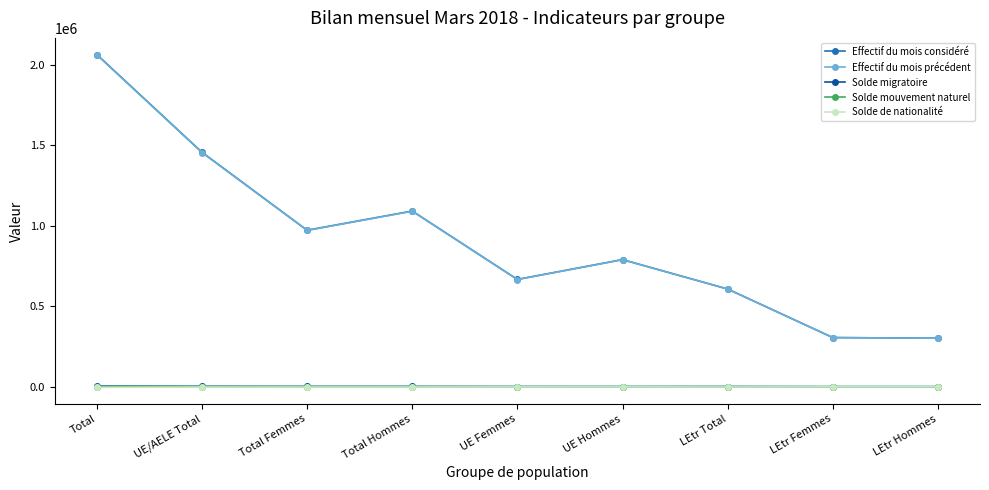

Where is the first local maximum for Effectif du mois considéré?

Total Hommes